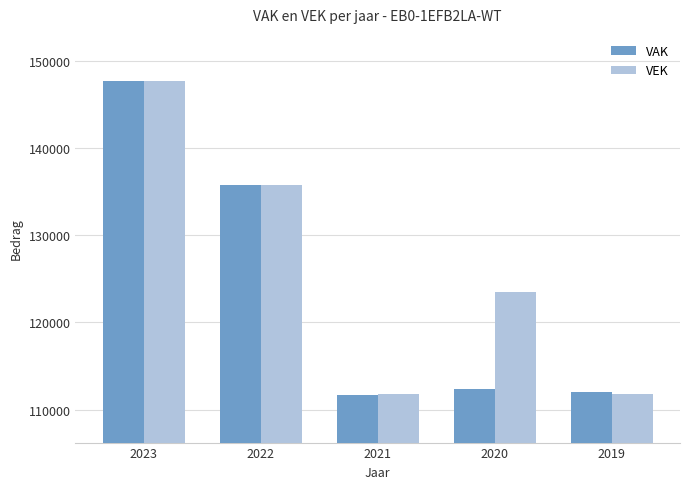

At which category is the sum across all series the highest?

2023